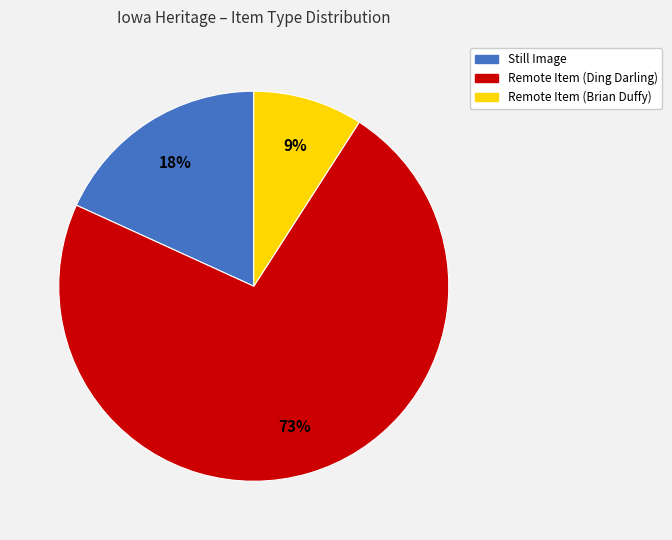

To the nearest percent, what is the difference between the largest and smallest slice percentages?

64%